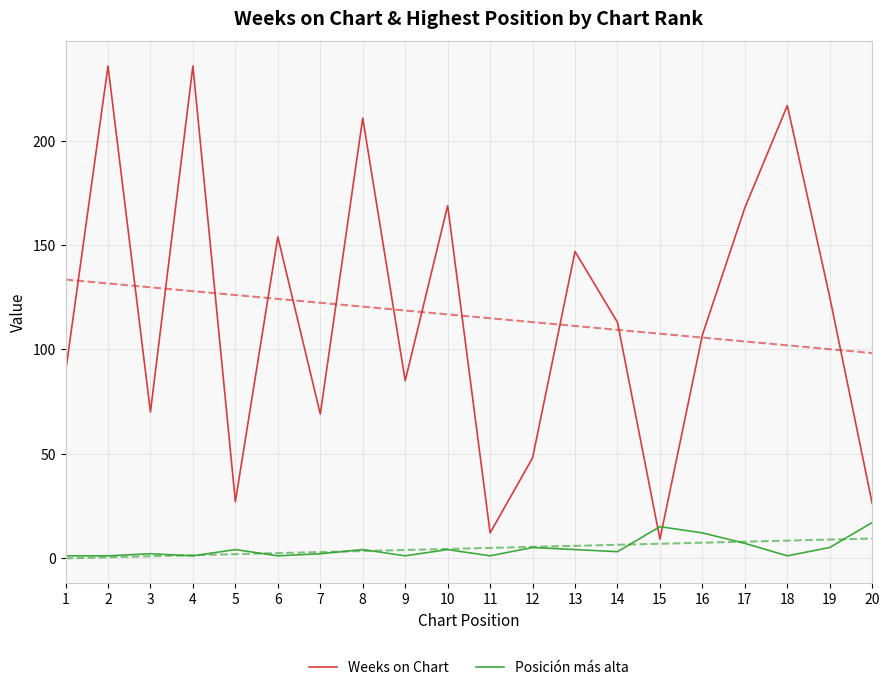

In Posición más alta, how many points are lower than both neighbors (excluding endpoints)?

6